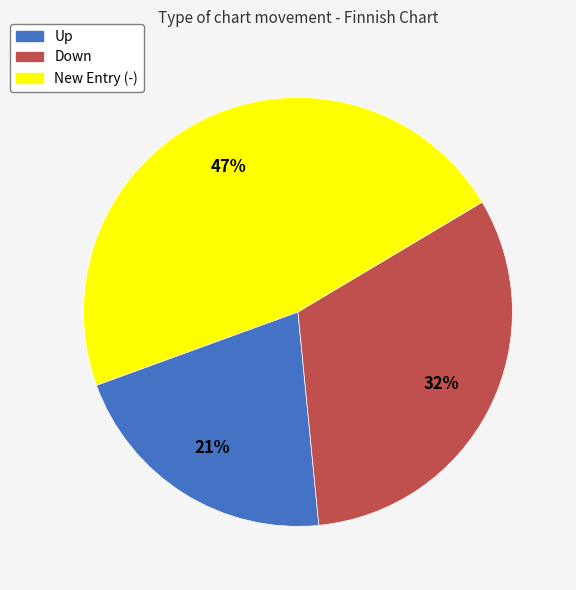

Rank the categories by value from highest to lowest.

New Entry (-), Down, Up